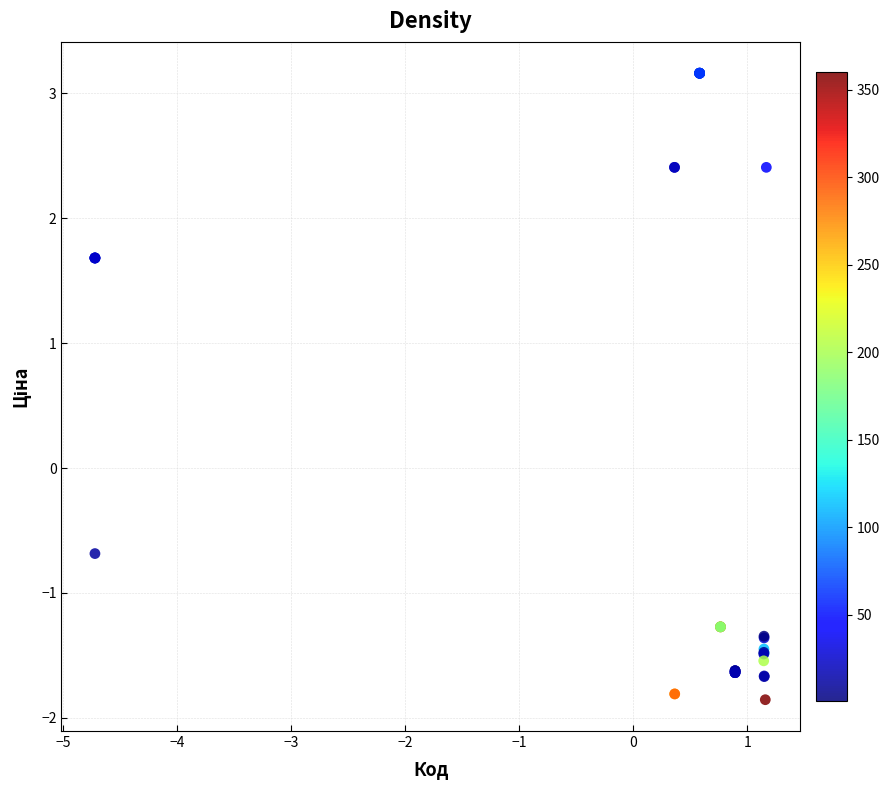

What Y value in the scatter plot is closest to 0?

-0.7